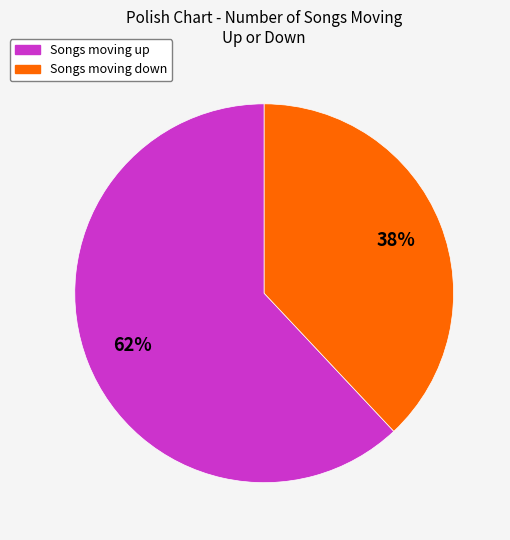

How many segments does this pie chart have?

2